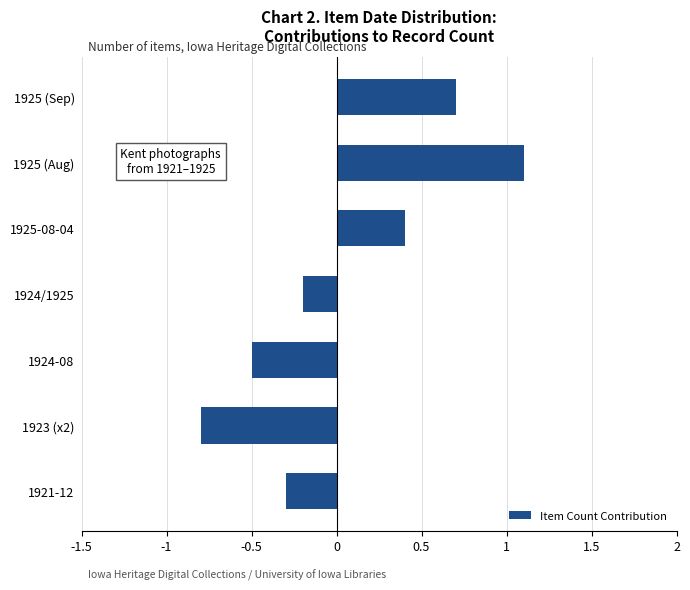

List the labels in order of value, largest first.

1925 (Aug), 1925 (Sep), 1925-08-04, 1924/1925, 1921-12, 1924-08, 1923 (x2)